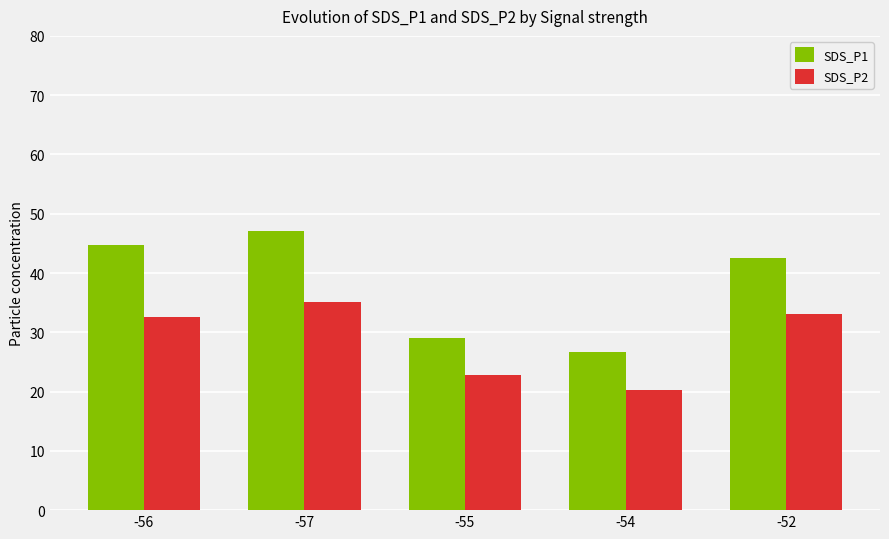

List the labels in order of SDS_P2 value, largest first.

-57, -52, -56, -55, -54